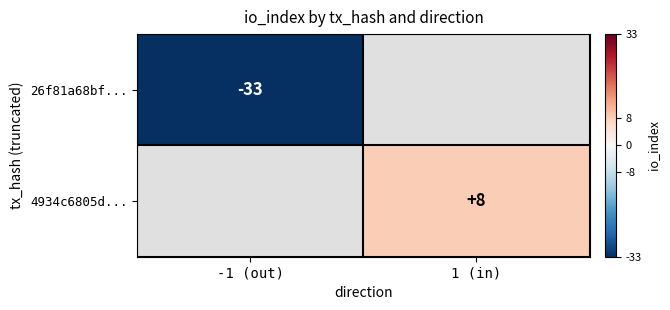

The value of 26f81a68bf... at -1 (out) is -59. True or false?

False